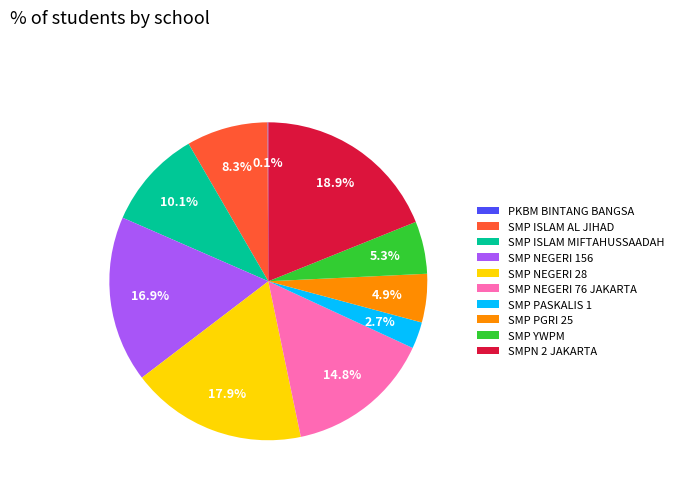

Which slice is the largest?

SMPN 2 JAKARTA